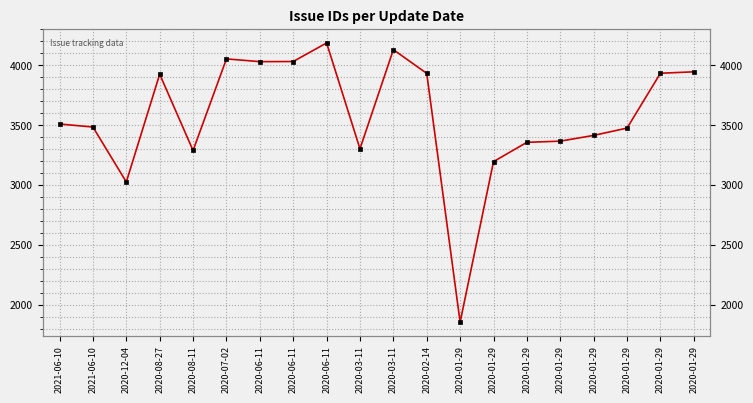

The value at 2020-01-29 is 6024. True or false?

False